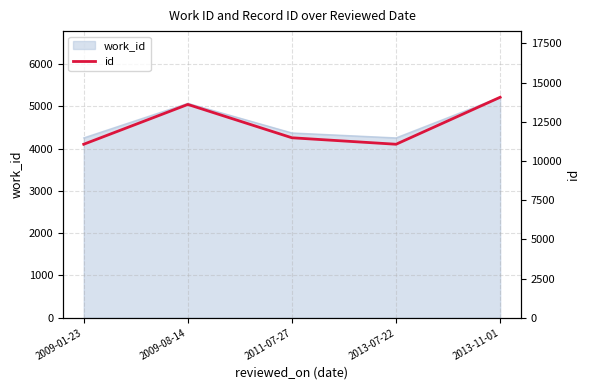

Does the chart have visible grid lines?

Yes